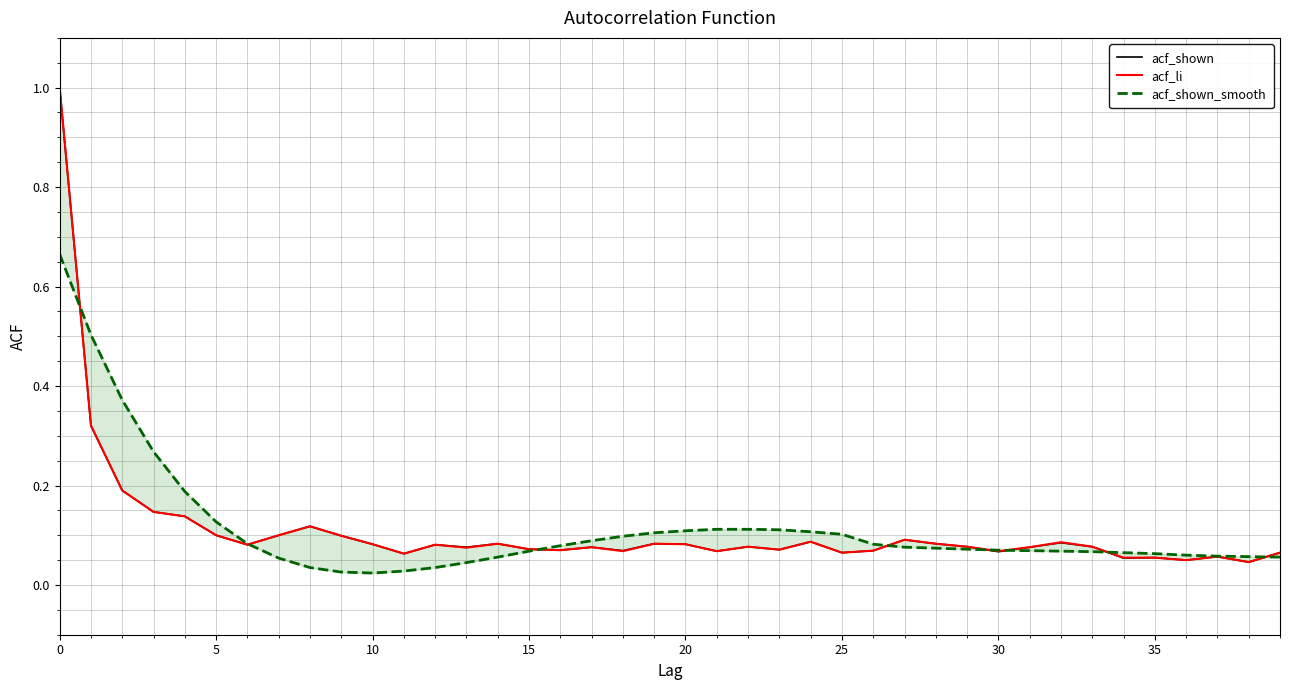

Which series ends up on top after the final intersection of acf_shown_smooth and acf_shown?

acf_shown